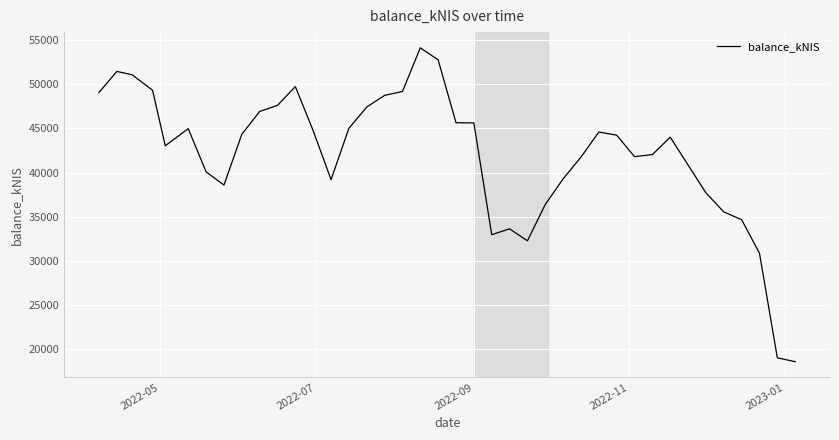

What is the minimum value shown in the chart?

18598.1